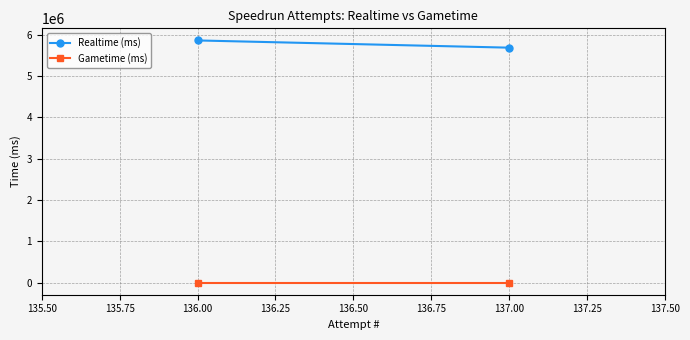

Is it true that Gametime (ms) equals 0 at 136.00?

True